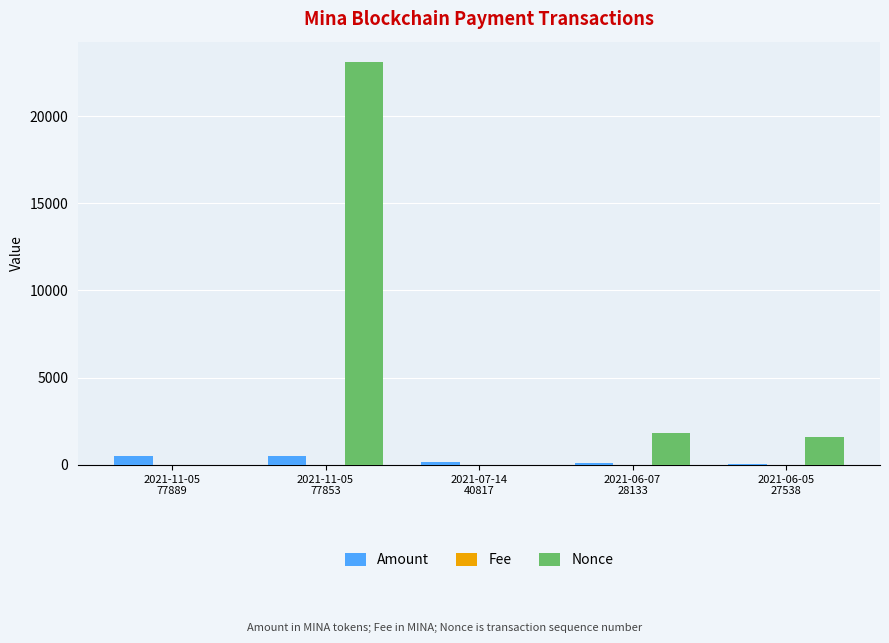

Count the number of data series in this chart.

3